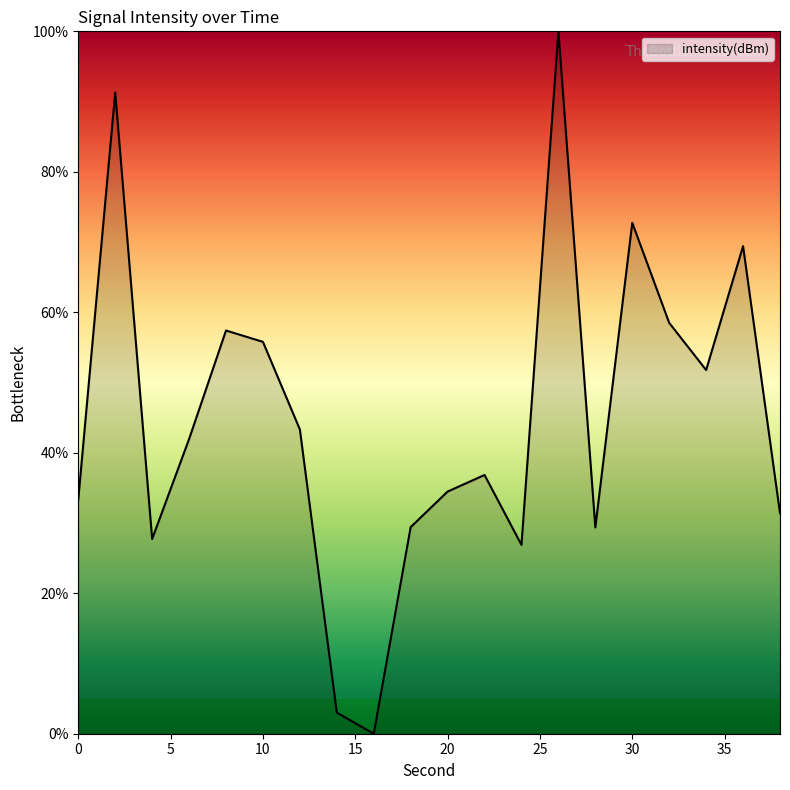

What is the greatest value displayed?

100.0